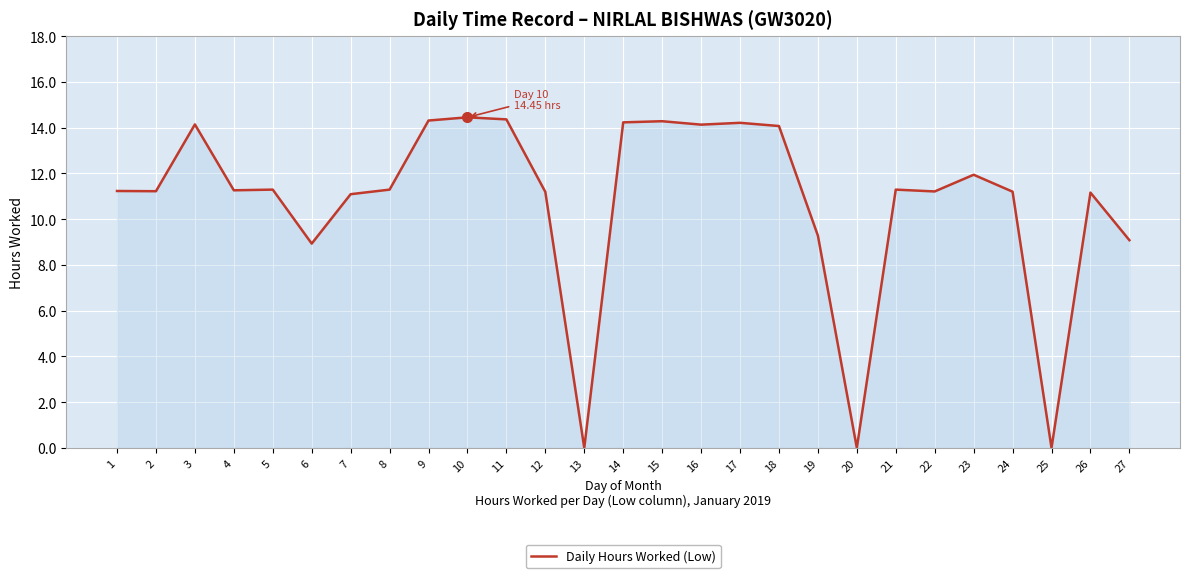

The chart shows a value of 11.1 at 7. True or false?

True